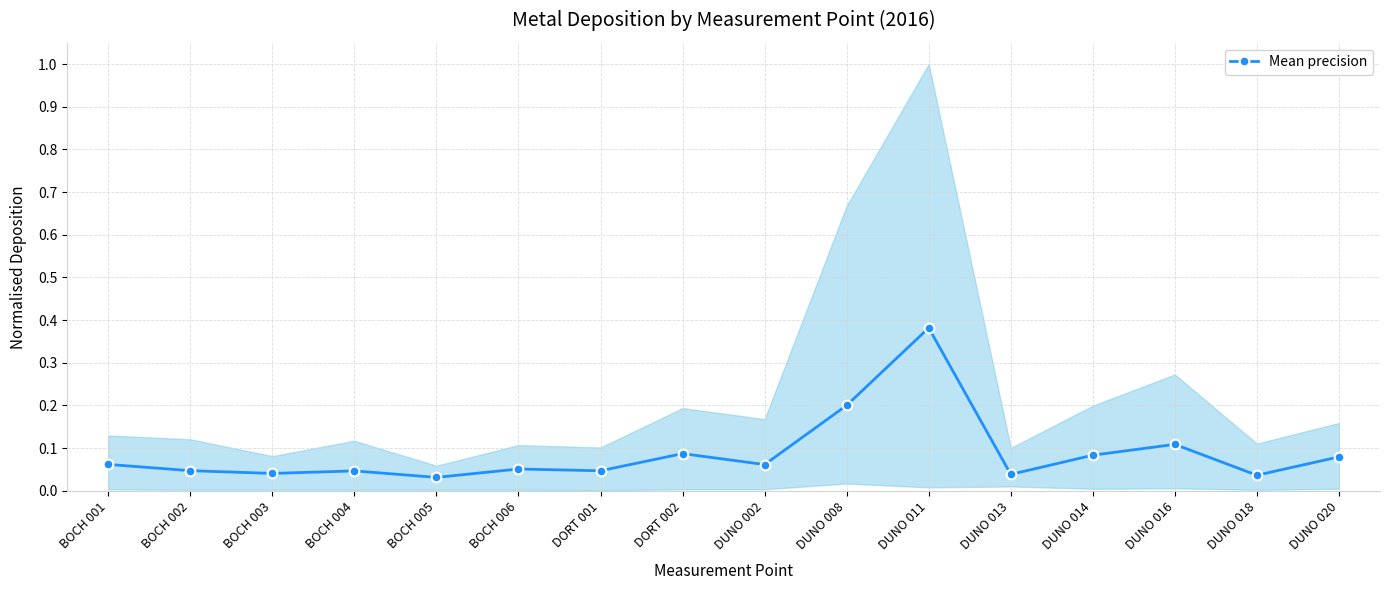

What is the difference between the maximum and second lowest values?

0.3